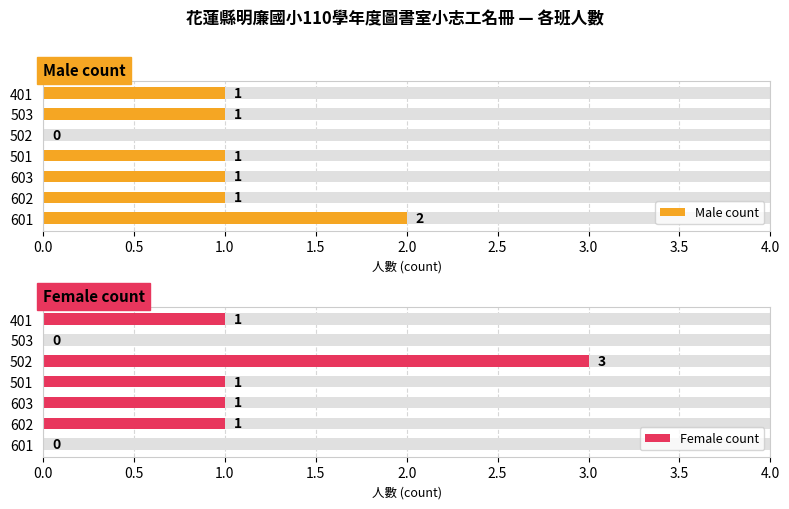

What is the maximum value shown in the chart?

3